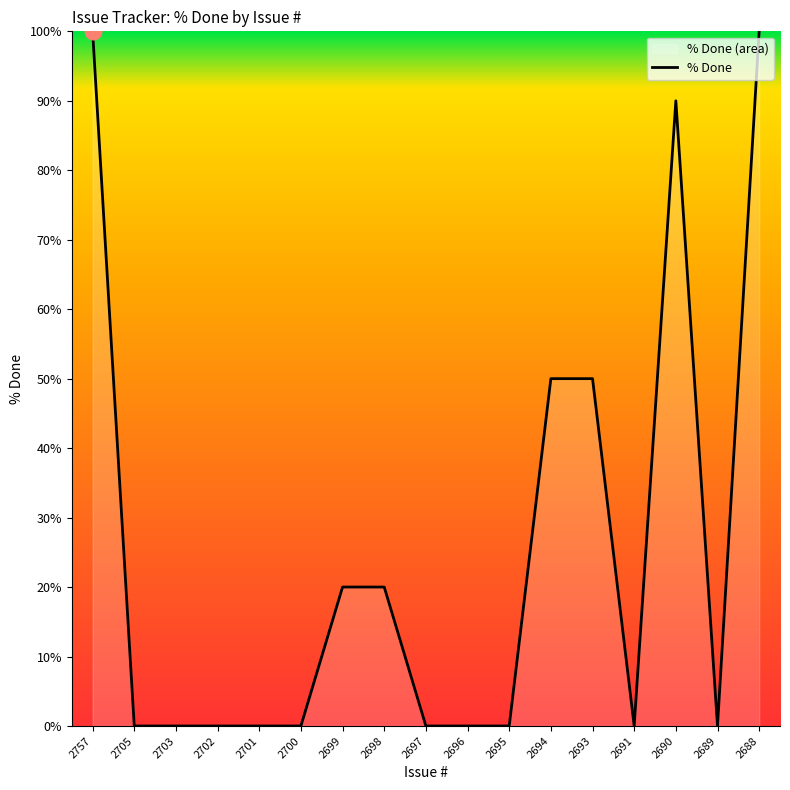

Does the chart display data point markers on the line(s)?

No